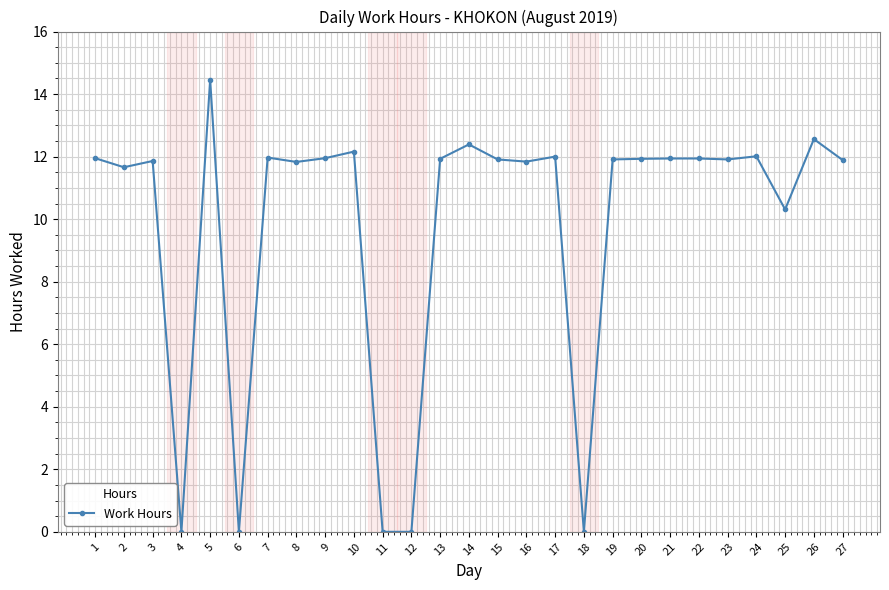

What is the value of the 16th point from the left?

11.8